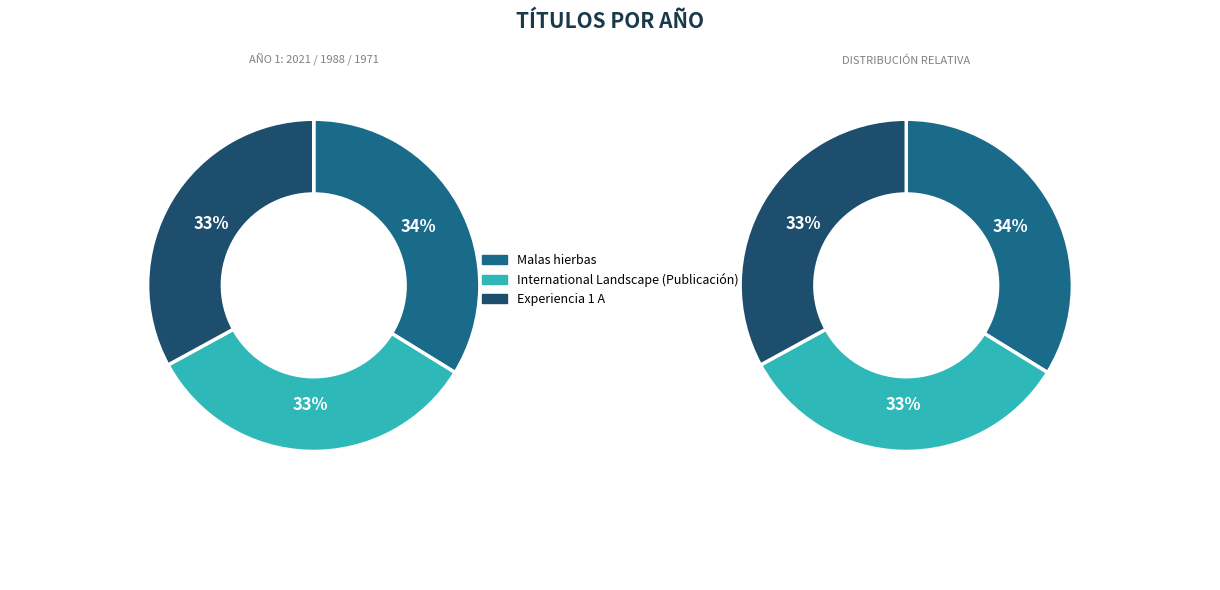

Combined, what portion of the pie is Experiencia 1 A and International Landscape (Publicación)?

66.2%